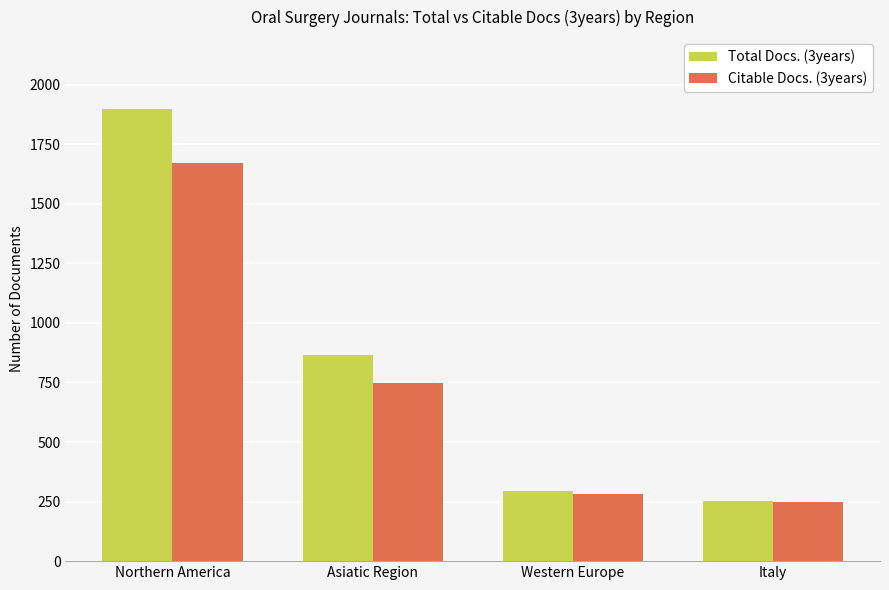

What is the sum of the Total Docs. (3years) values at Italy and Asiatic Region?

1115